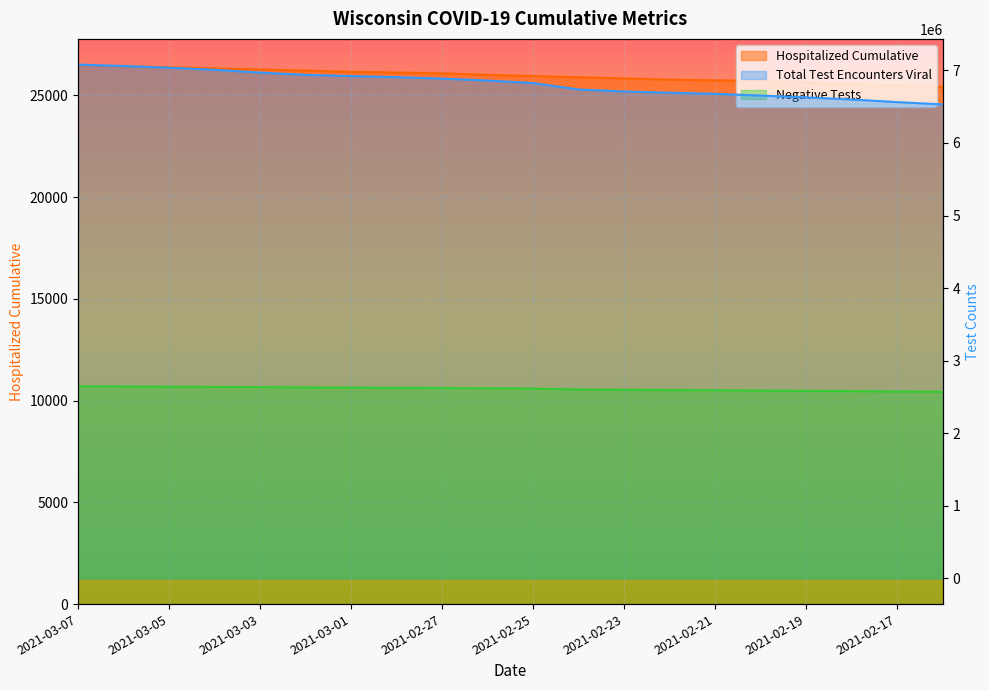

Which category has the highest value in the totalTestResults series?

2021-03-07